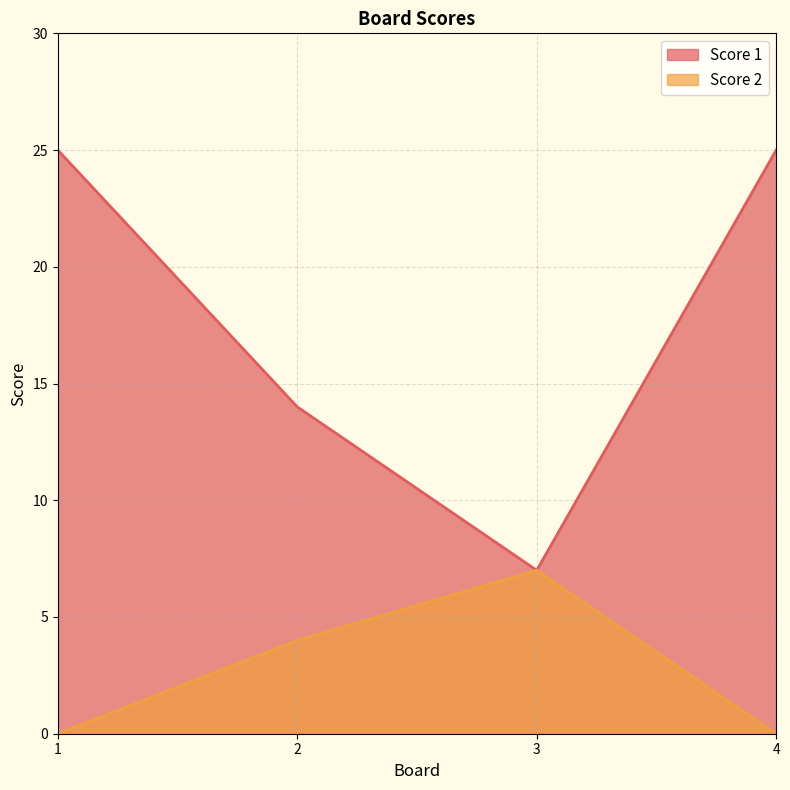

True or false: Score 1 has a value of 2 at 3.

False